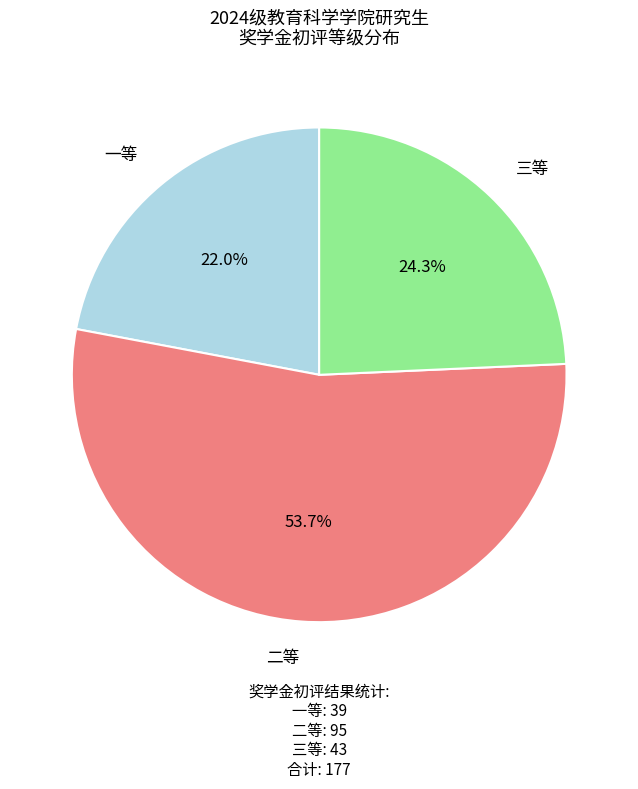

How many slices are in this pie chart?

3